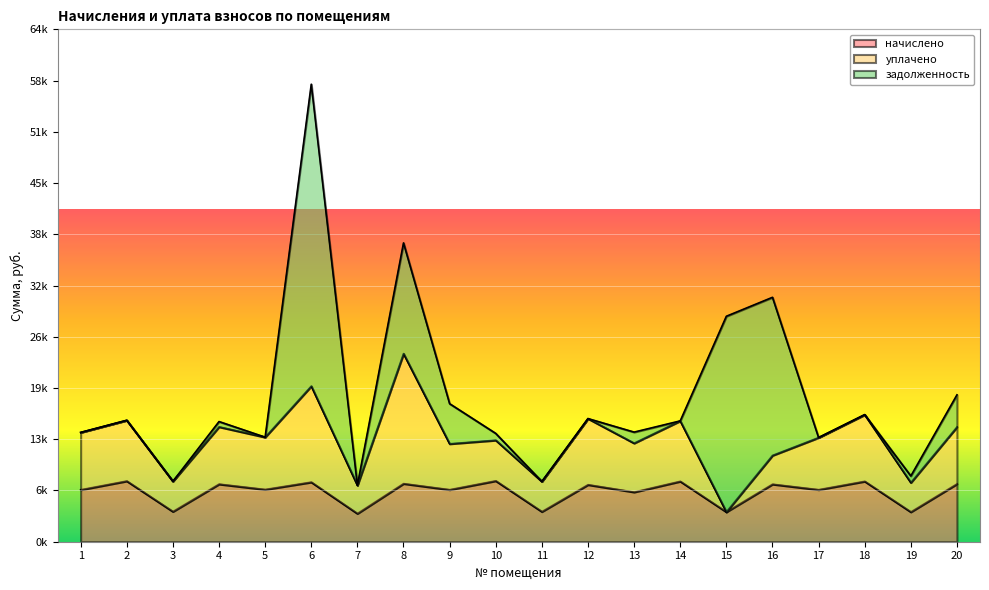

True or false: уплачено has more than 2 interior local peaks.

True